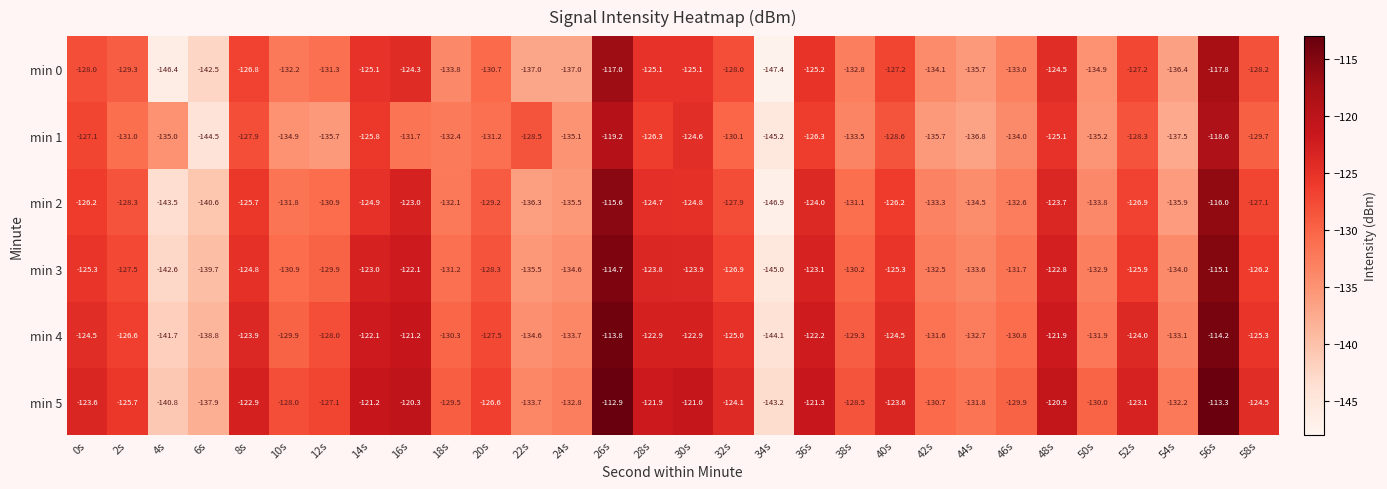

At which label does min 4 first exceed -126?

0s